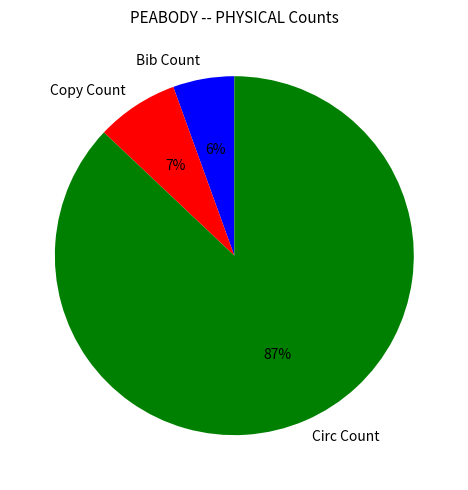

Is there a majority slice in this chart?

Yes